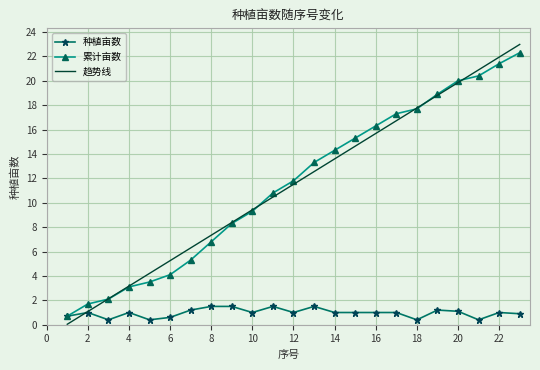

Which series has the widest spread of values?

趋势线